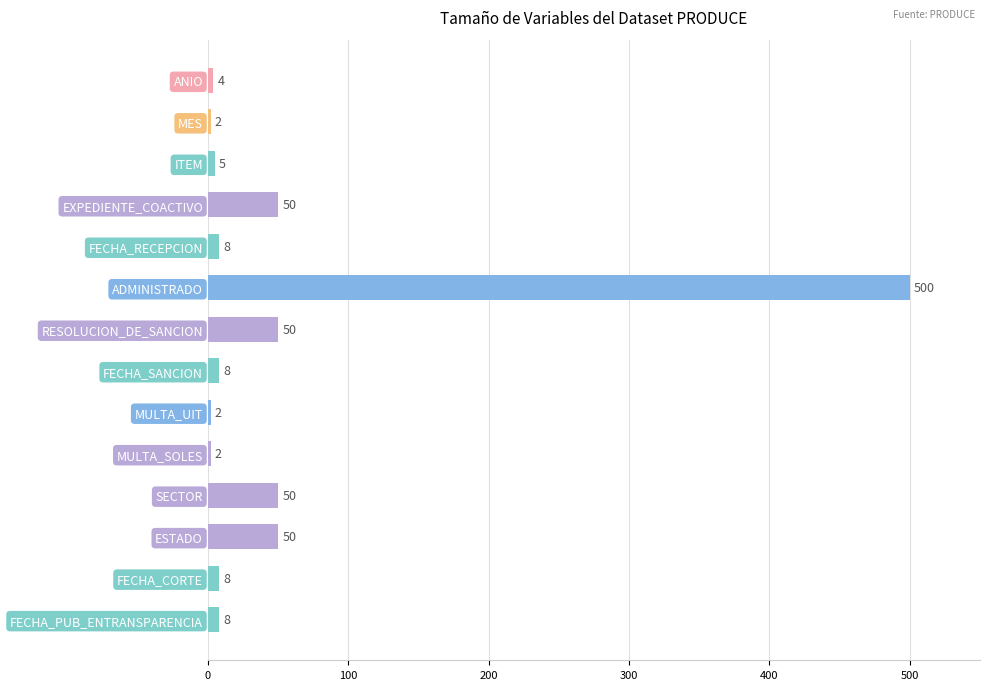

What is the average value?

53